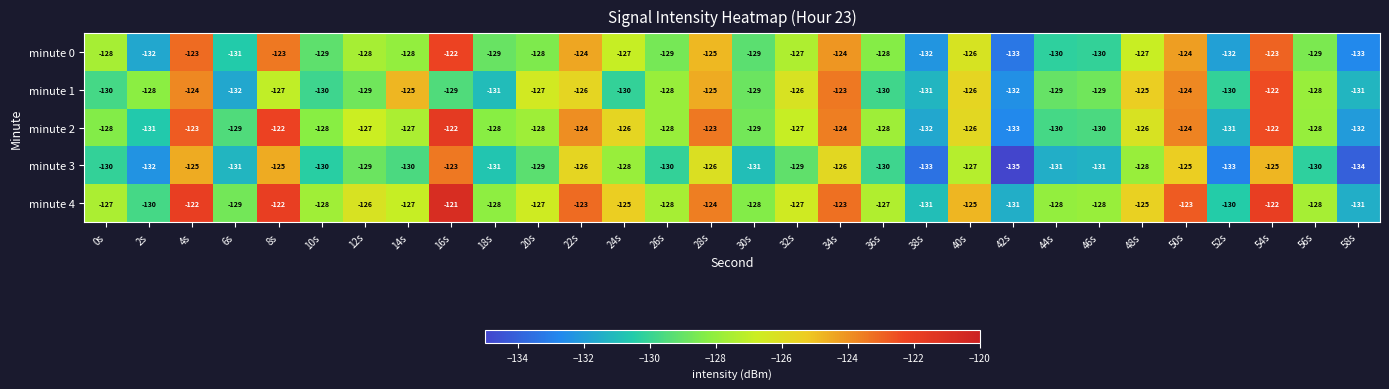

The minute 1 series shows -88 at 58s. True or false?

False